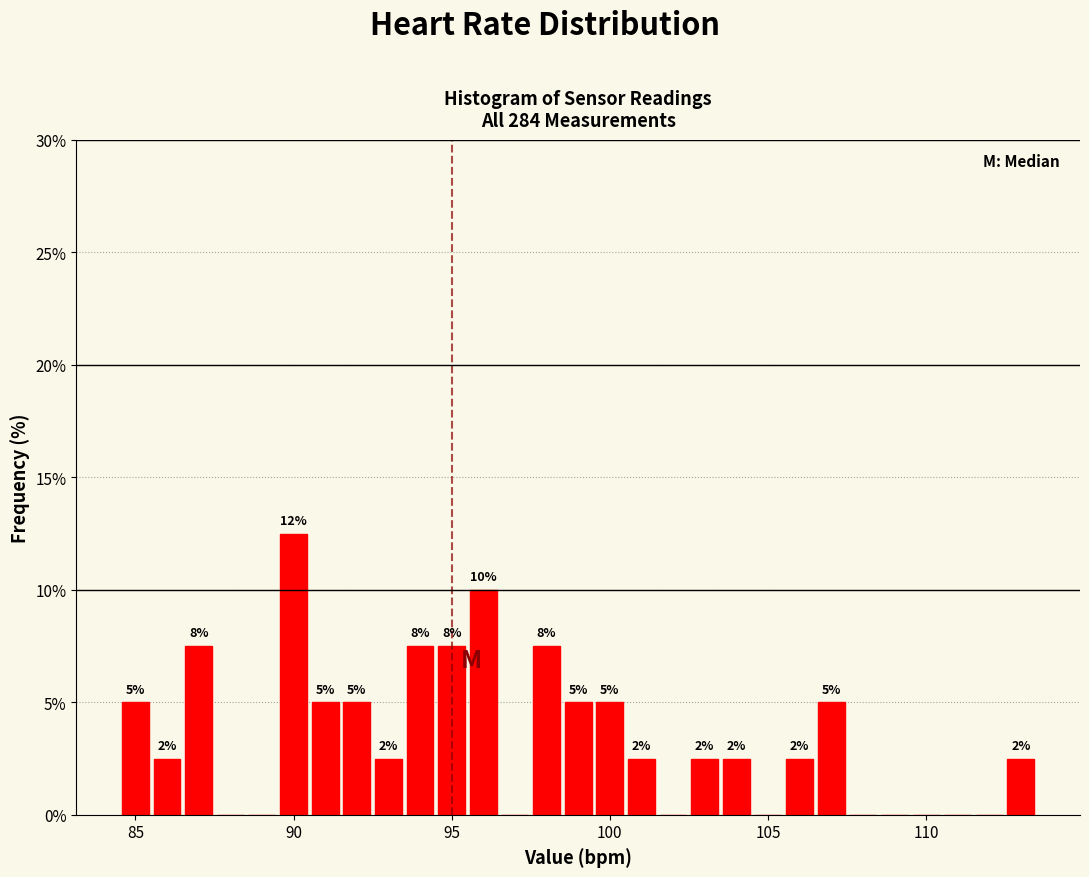

Read against the x-axis, roughly where is the centre of the tallest bar?

90.0